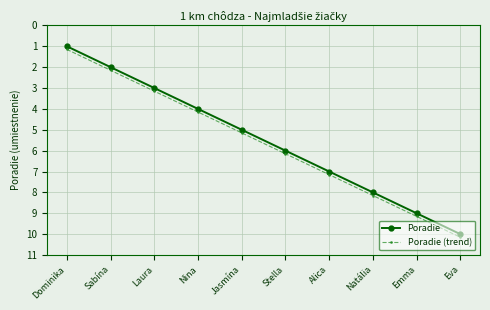

List the labels in order of Poradie value, largest first.

Eva, Emma, Natália, Alica, Stella, Jasmína, Nina, Laura, Sabína, Dominika